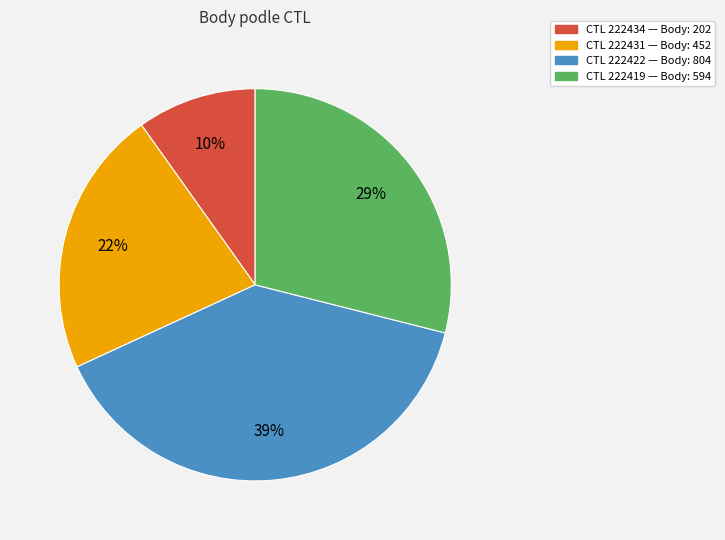

Is there a majority slice in this chart?

No